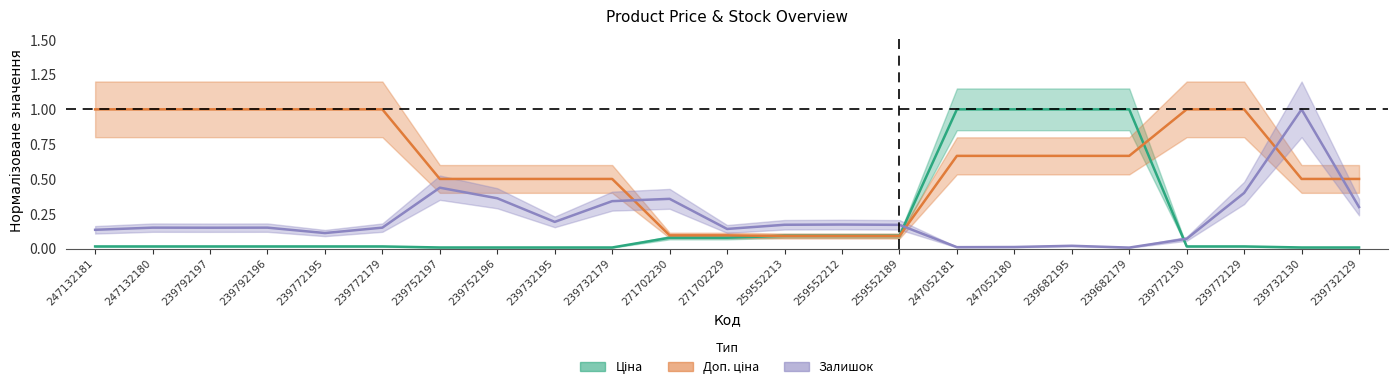

Is the value of Доп. ціна at 247132180 greater than the value of Залишок at 239682179?

Yes